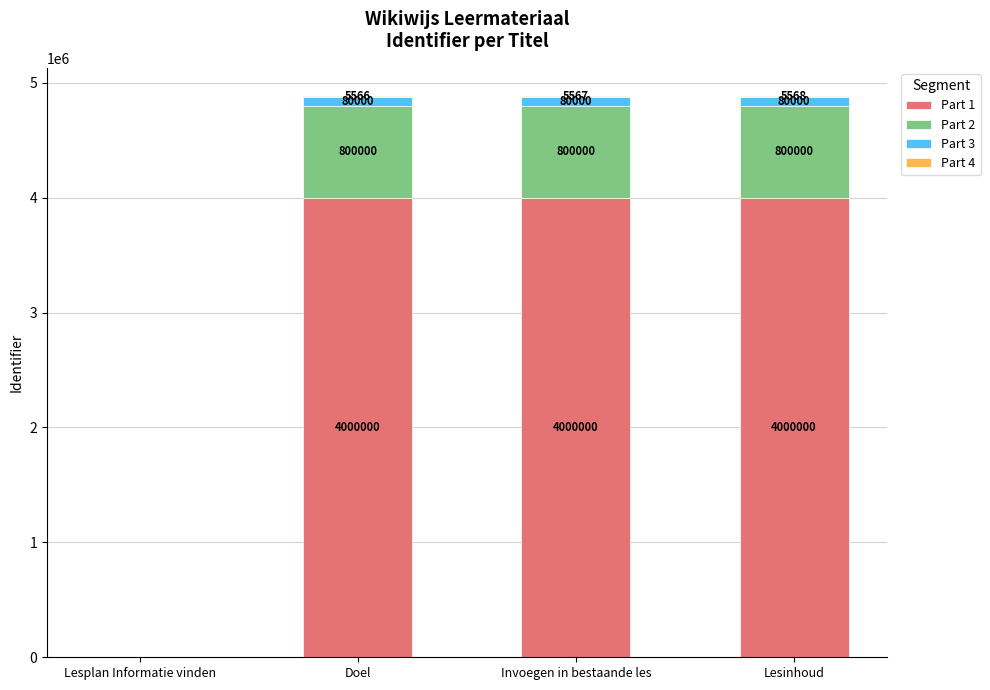

What is the maximum value for Part 1?

4000000